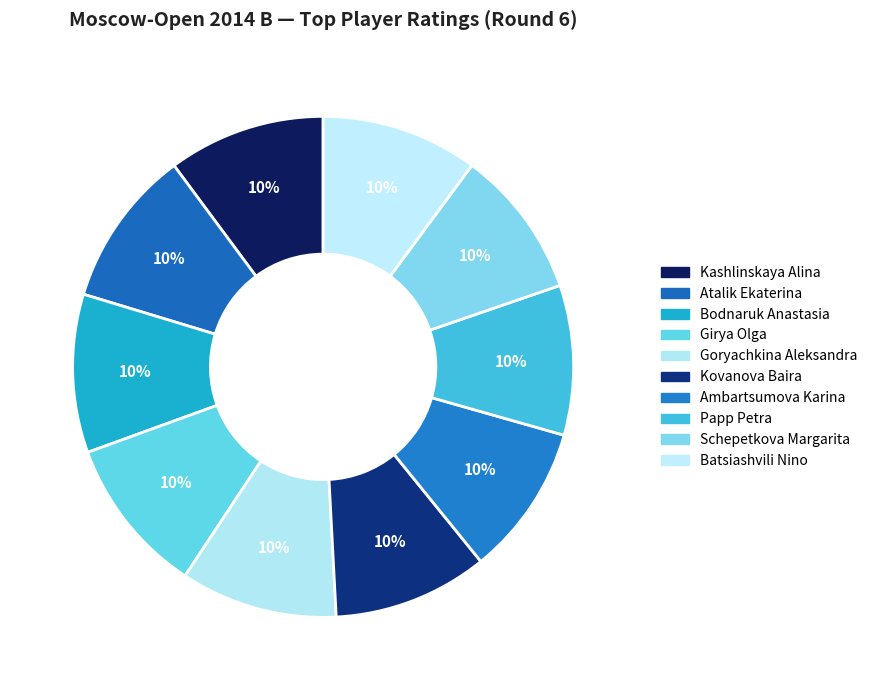

Which category has the biggest portion of the pie?

Bodnaruk Anastasia